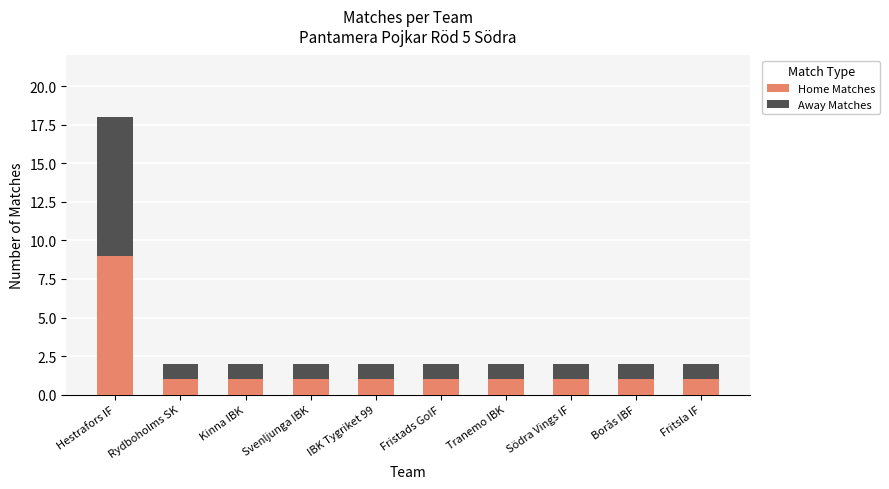

How many series are shown in this chart?

2